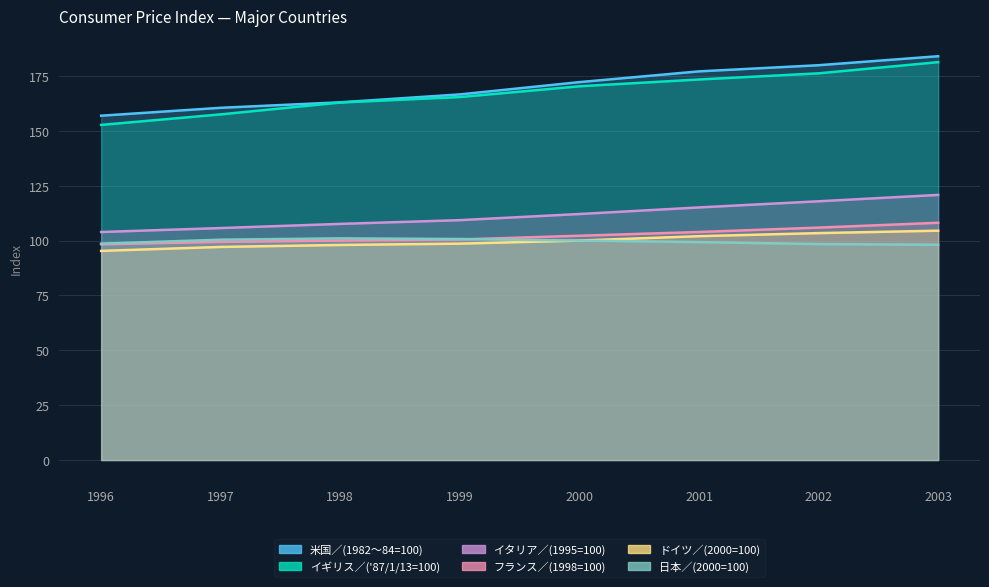

At which category is the sum across all series the highest?

2003